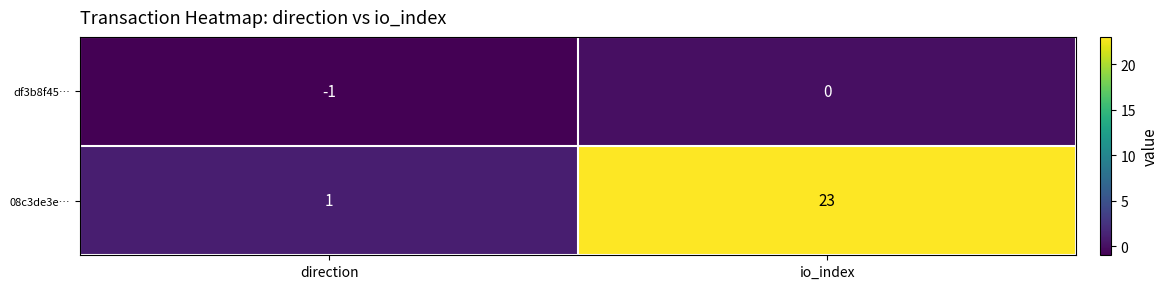

What is the sum of the 08c3de3e… values at direction and io_index?

24